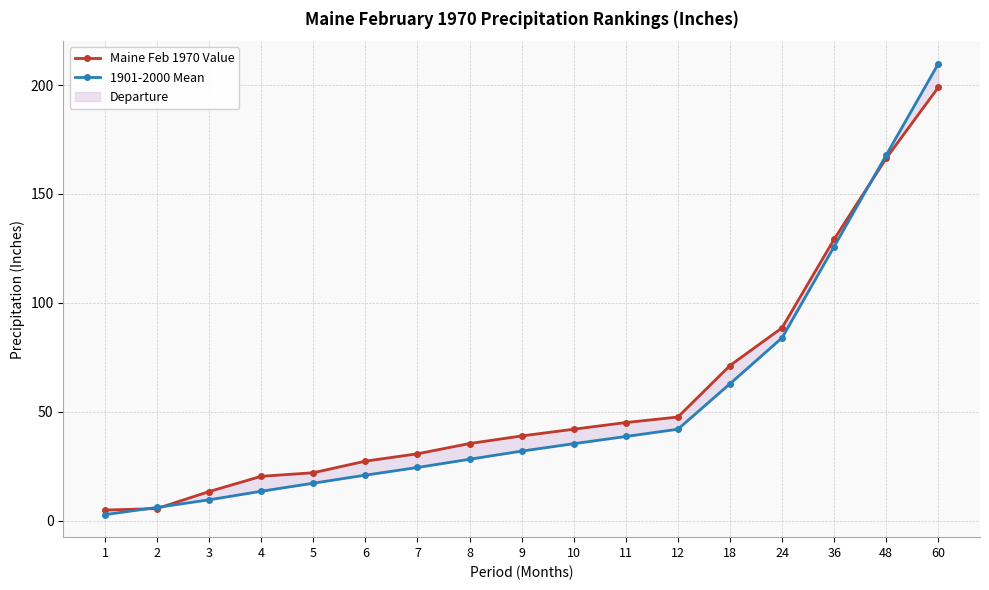

Which category has the highest value across all series?

60